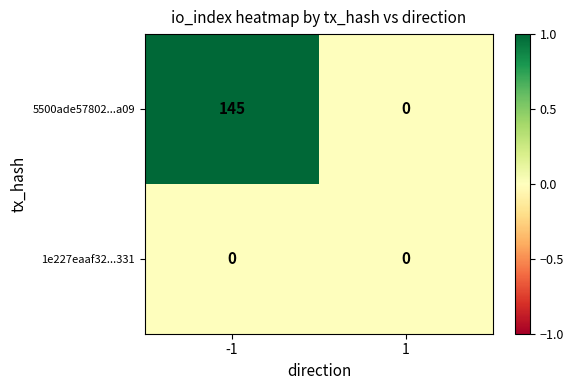

Reading left to right, what are all the values shown in this chart?

5500ade57802...a09: 145	0
1e227eaaf32...331: 0	0